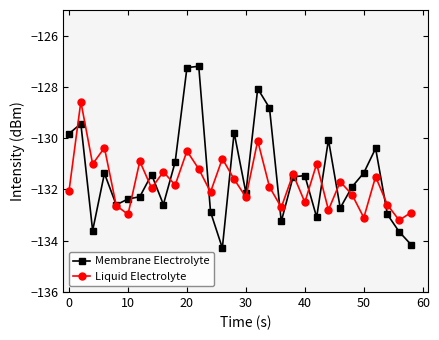

List the series in order of their peak value, lowest first.

Liquid Electrolyte, Membrane Electrolyte